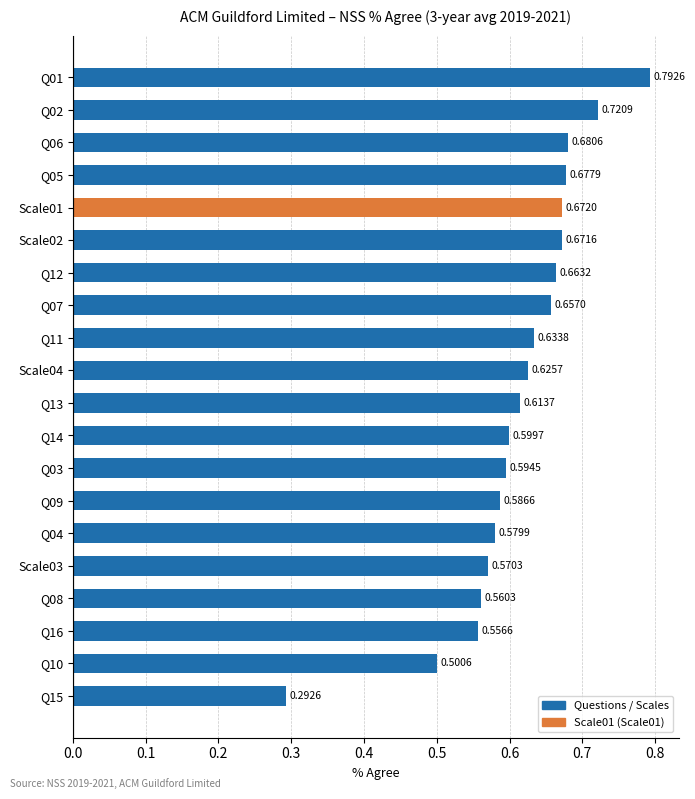

Between Scale01 and Q11, which is larger?

Scale01